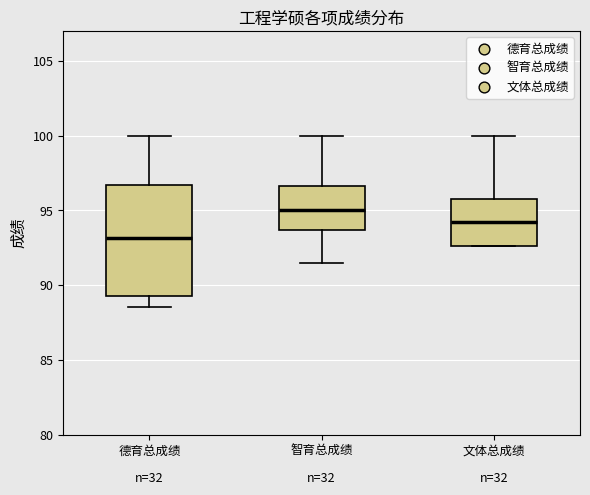

Where does the median line of the box for 德育总成绩 sit on the y-axis? The values are not printed on the chart, so give them approximately, as read against the axis.

93.0